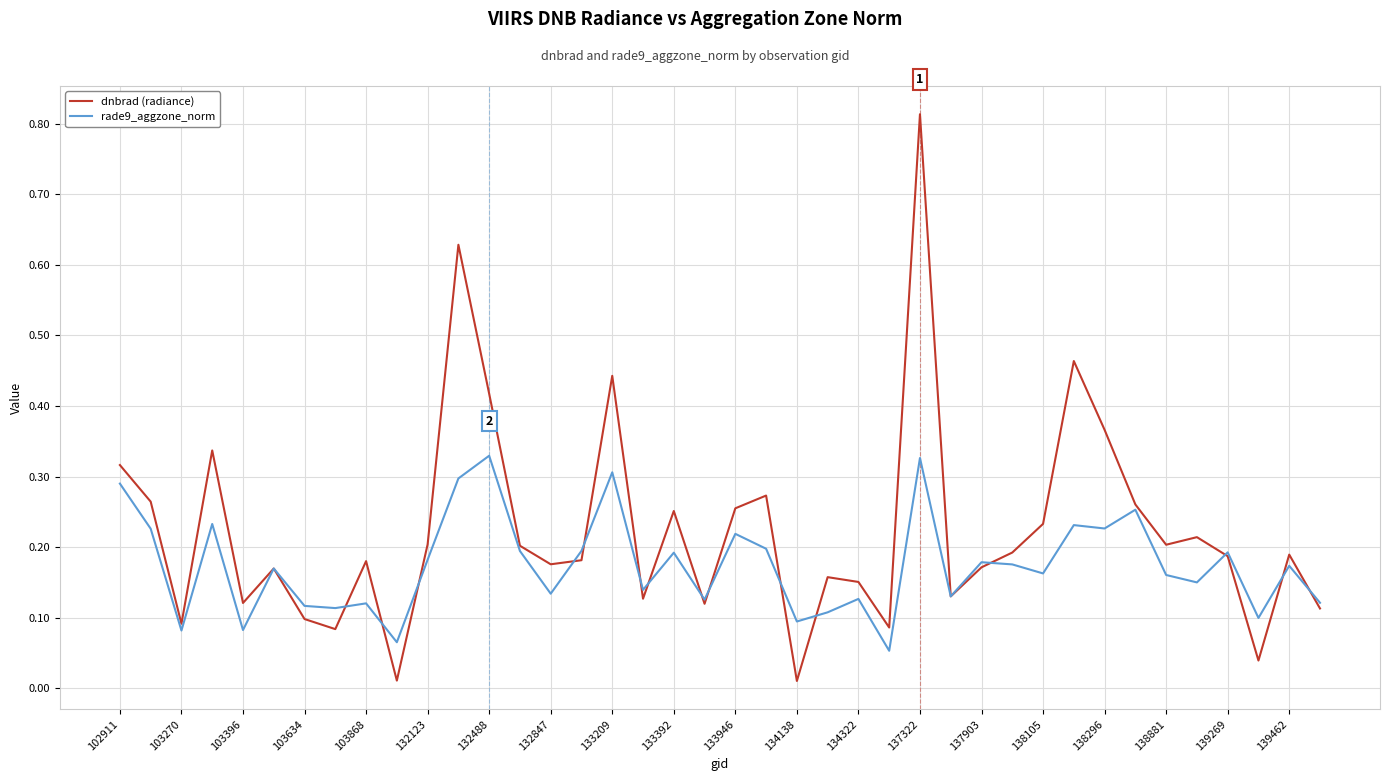

List the series in order of their overall mean, highest first.

dnbrad (radiance), rade9_aggzone_norm